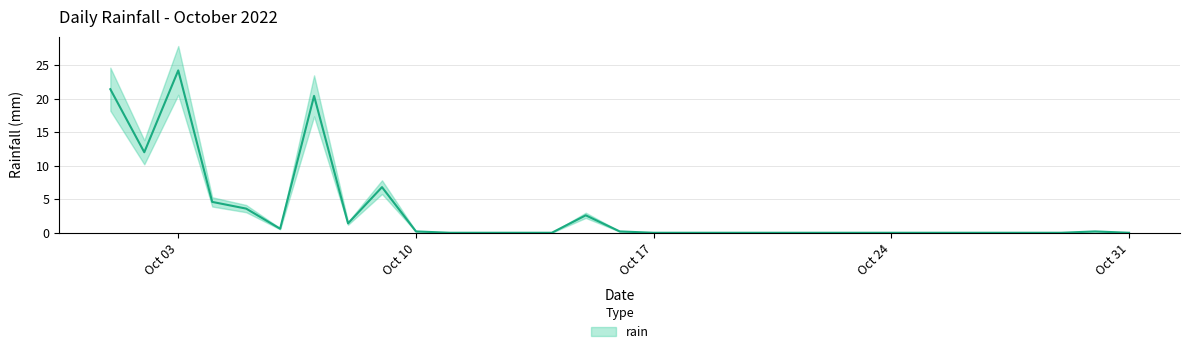

The value at 2022-10-01 is 8.3. True or false?

False